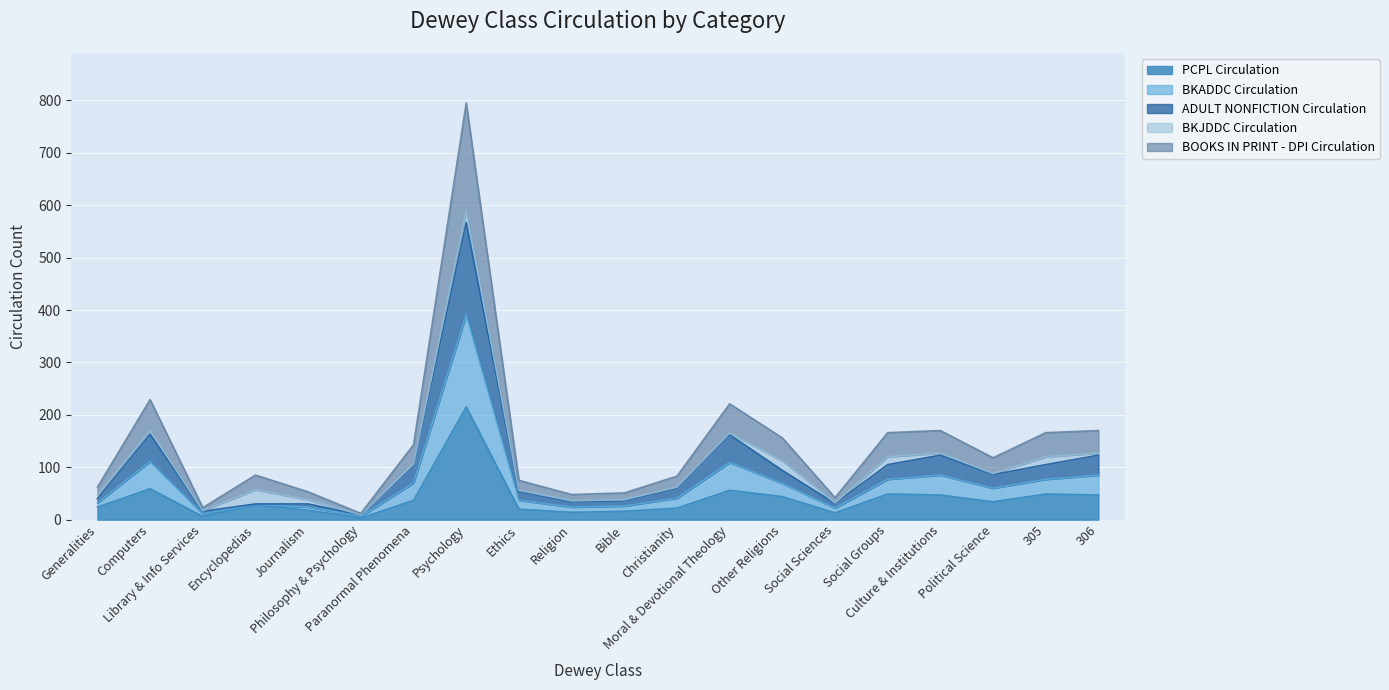

True or false: PCPL Circulation has more than 2 points higher than both neighbors.

True